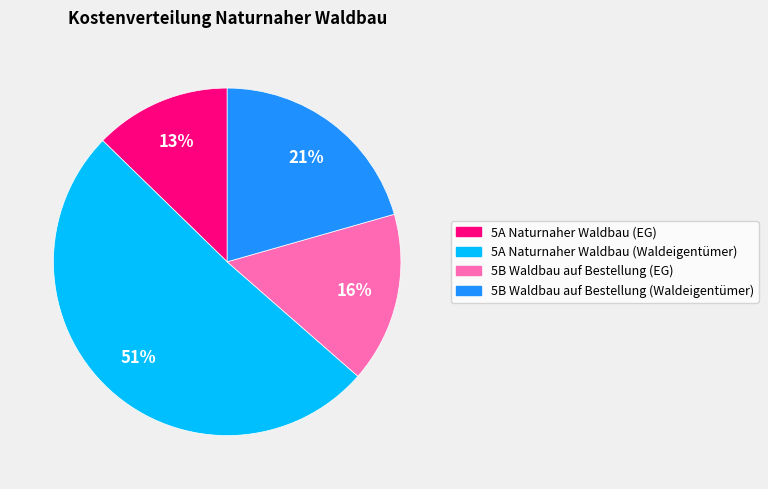

Does any single category account for the majority?

Yes